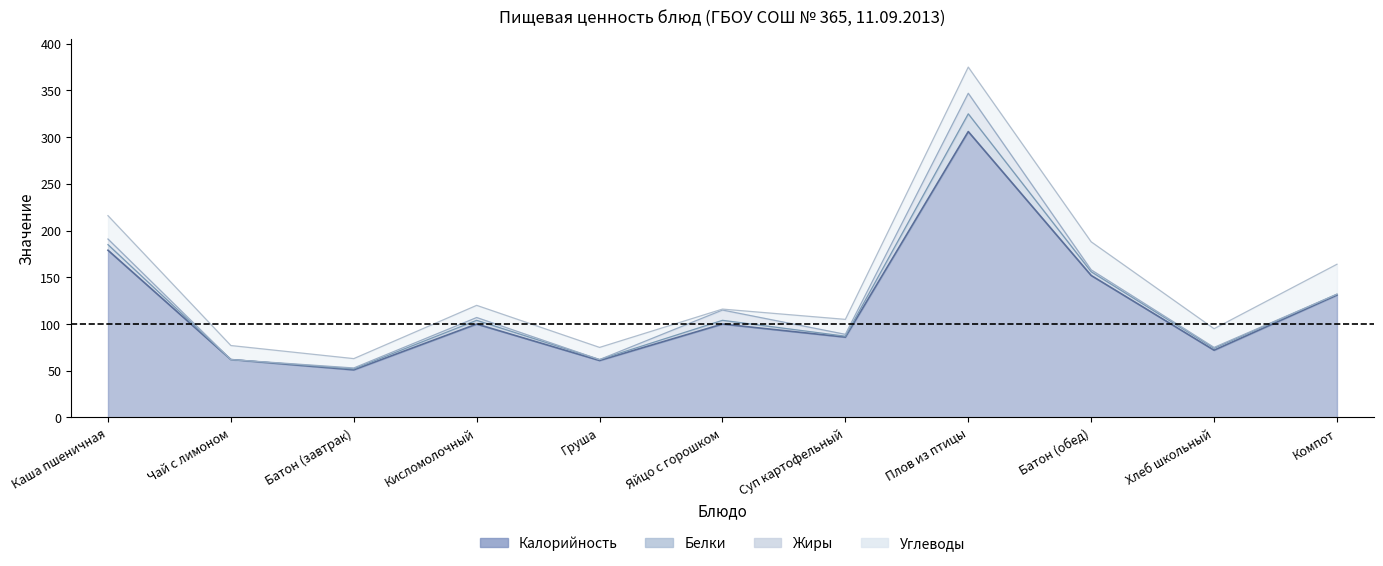

Reading left to right, transcribe all the data shown in this chart.

Калорийность: 179	62	51	100	61	100	86	306	152	72	131
Белки: 6	0	1	4	1	4	1	19	4	2	1
Жиры: 6	0	1	3	0	11	2	22	2	1	0
Углеводы: 25	15	10	13	13	1	16	28	30	20	32